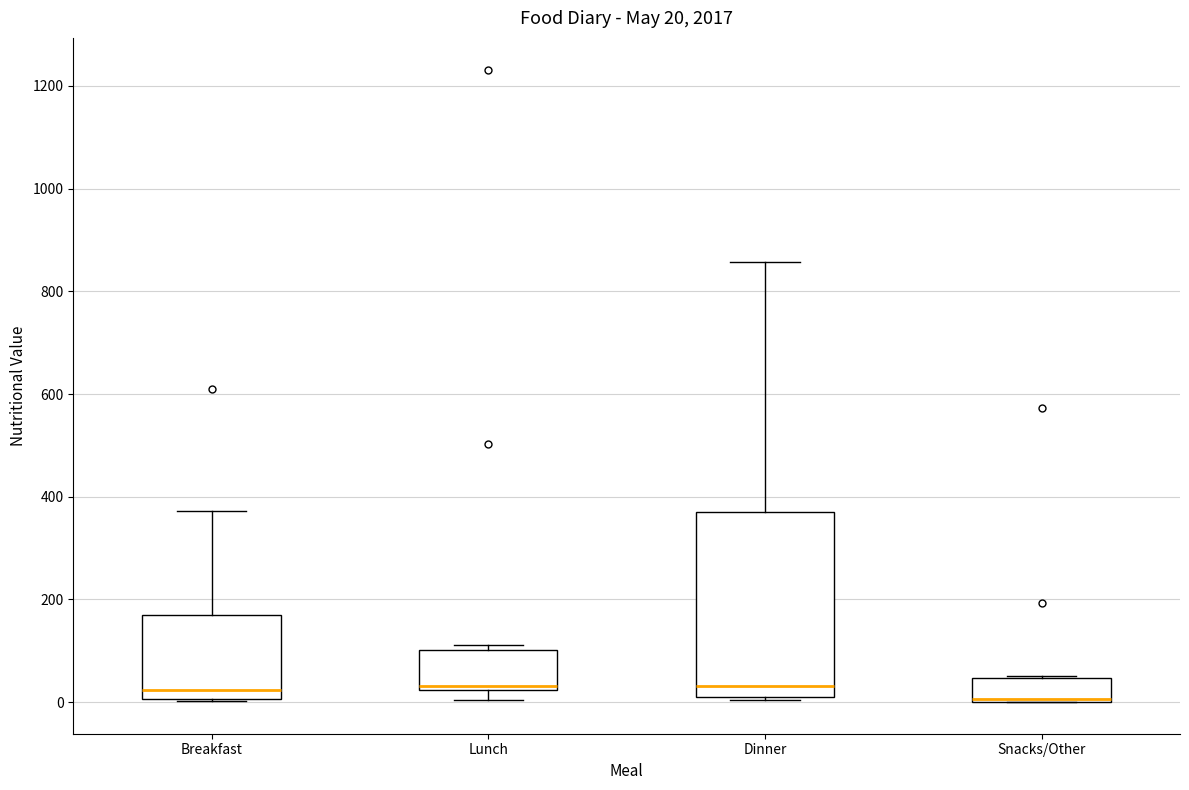

Which box is the tallest, from its lower edge to its upper edge?

Dinner